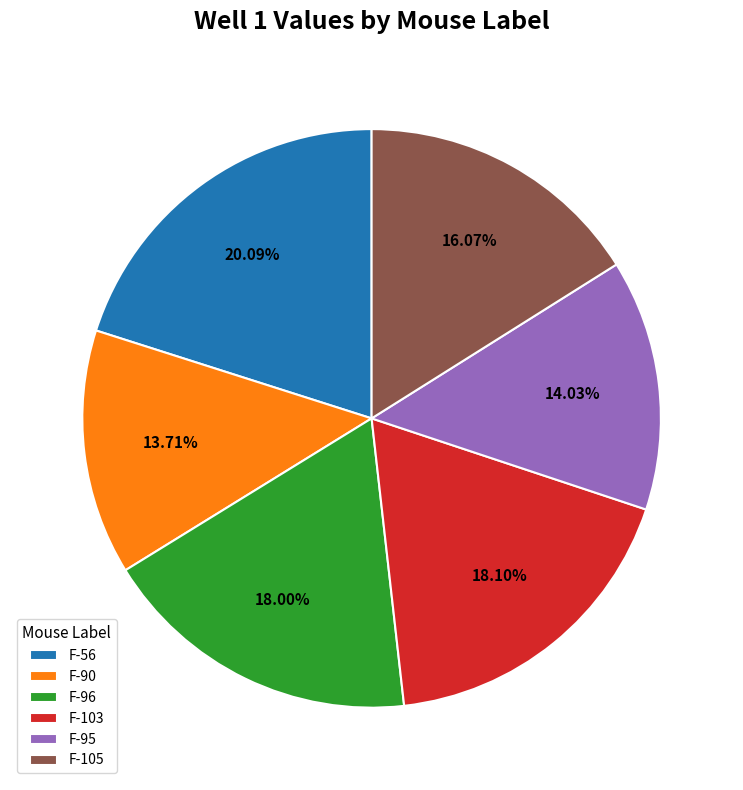

Between F-96 and F-56, which is larger?

F-56